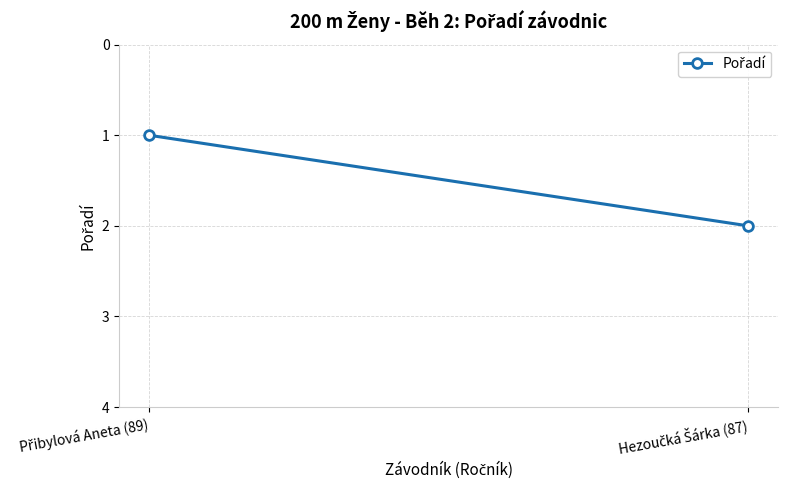

The chart shows a value of 1 at Přibylová Aneta (89). True or false?

False